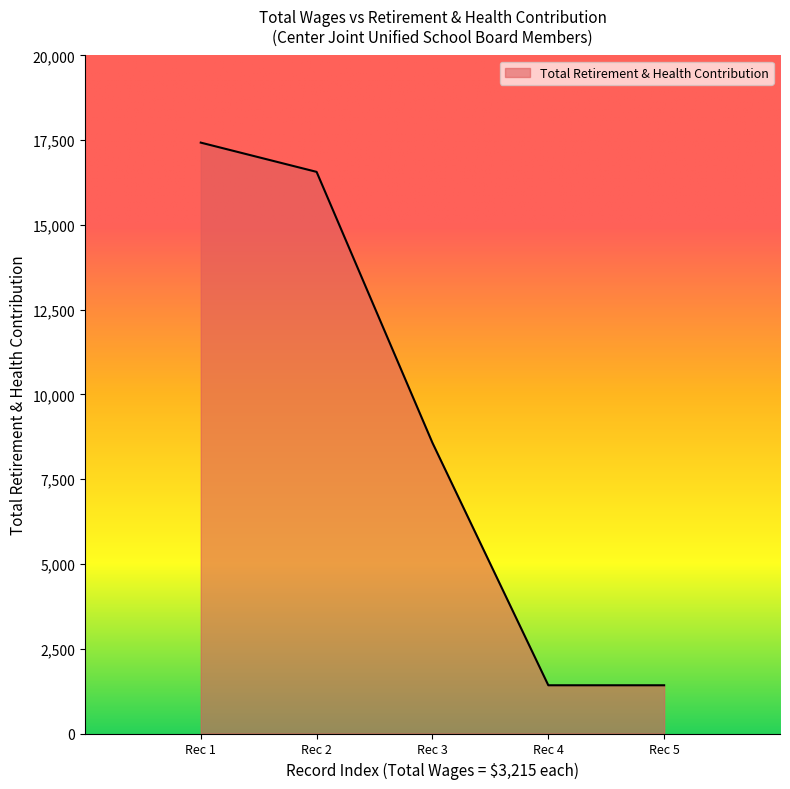

What is the sum of the values at Rec 3 and Rec 4?

9997